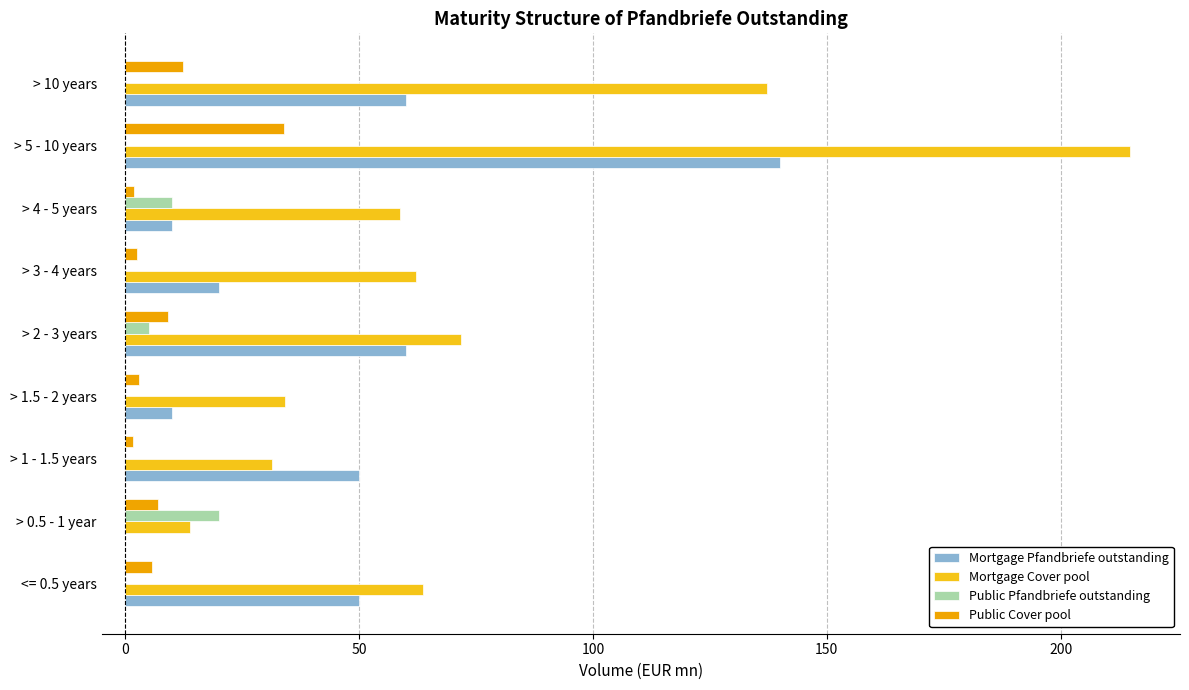

True or false: Mortgage Cover pool has a value of 73.4 at > 10 years.

False